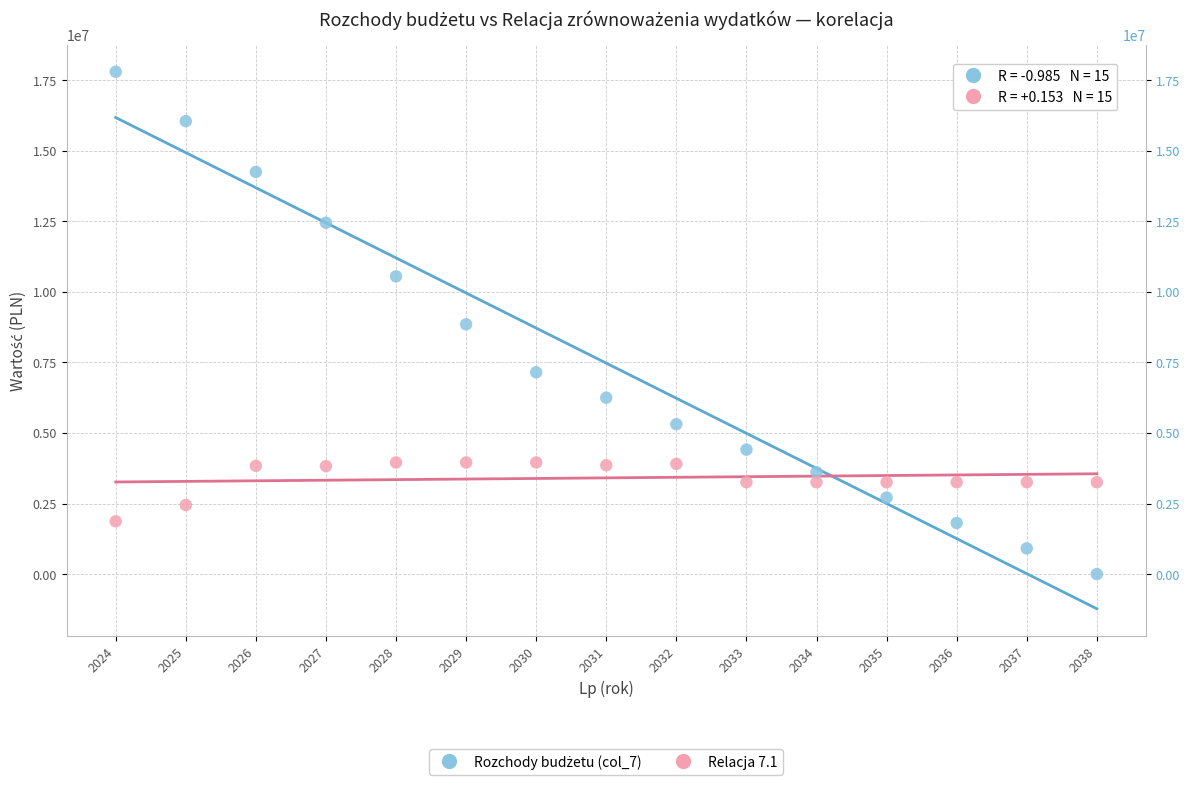

Across all data points, what is the range of Y values (max minus min)?

17800000.0